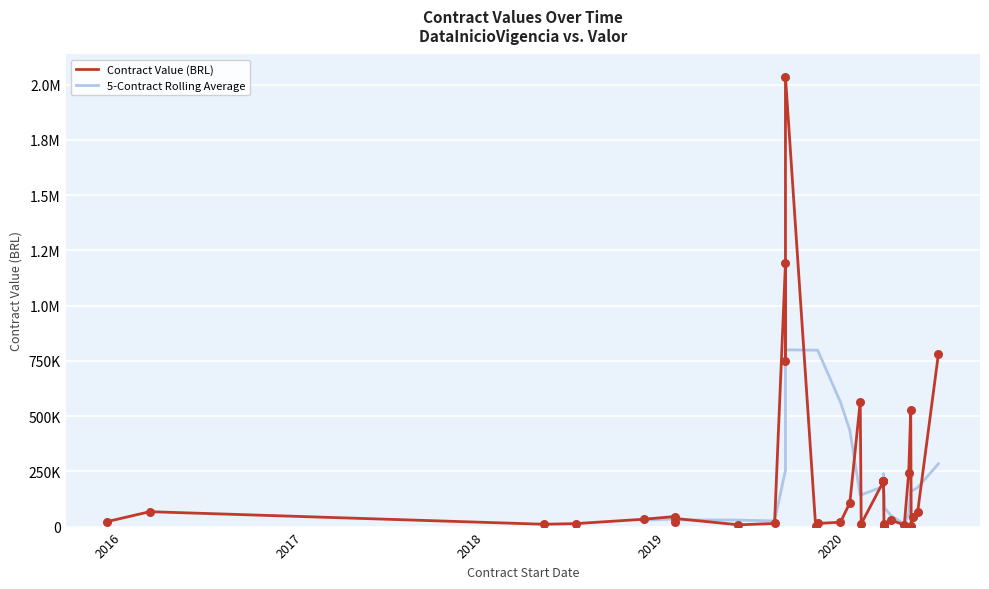

Which has a higher value, 2020-05-07 or 2020-07-06?

2020-07-06